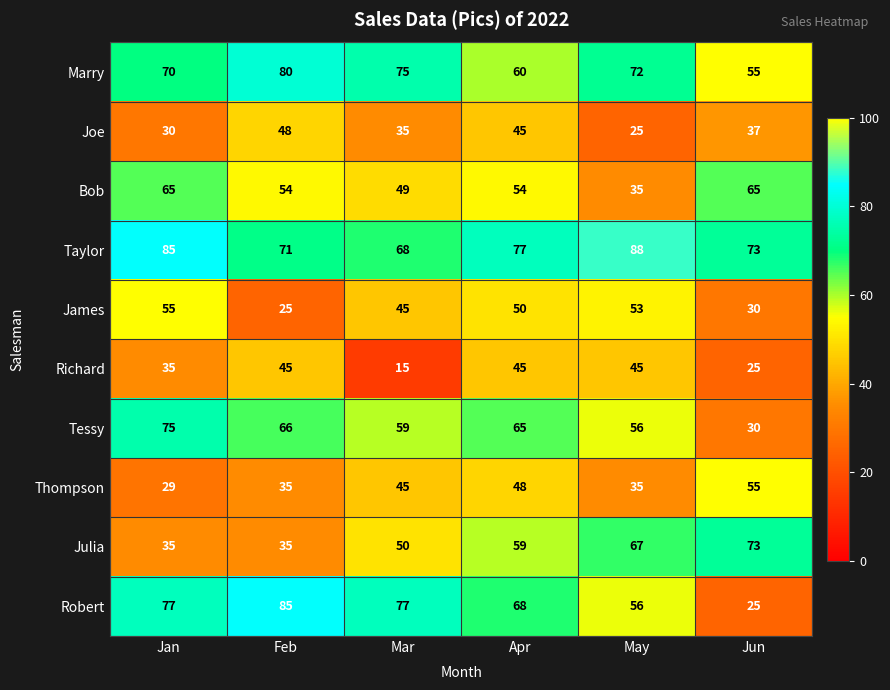

What is the sum of the Bob values at Mar and May?

84